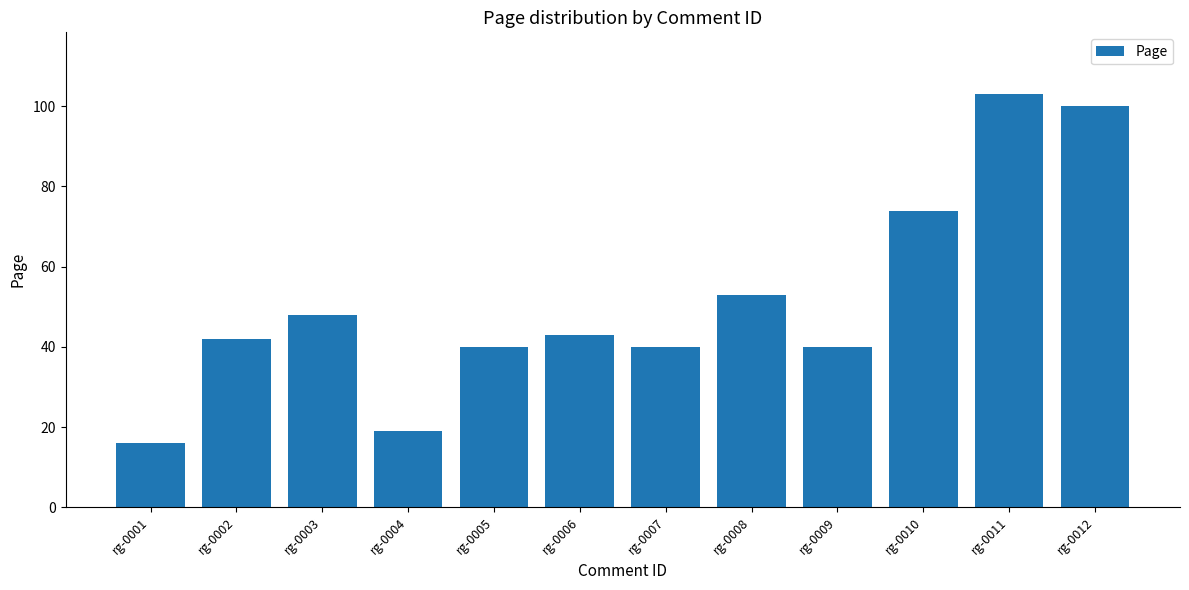

What is the maximum value shown in the chart?

103